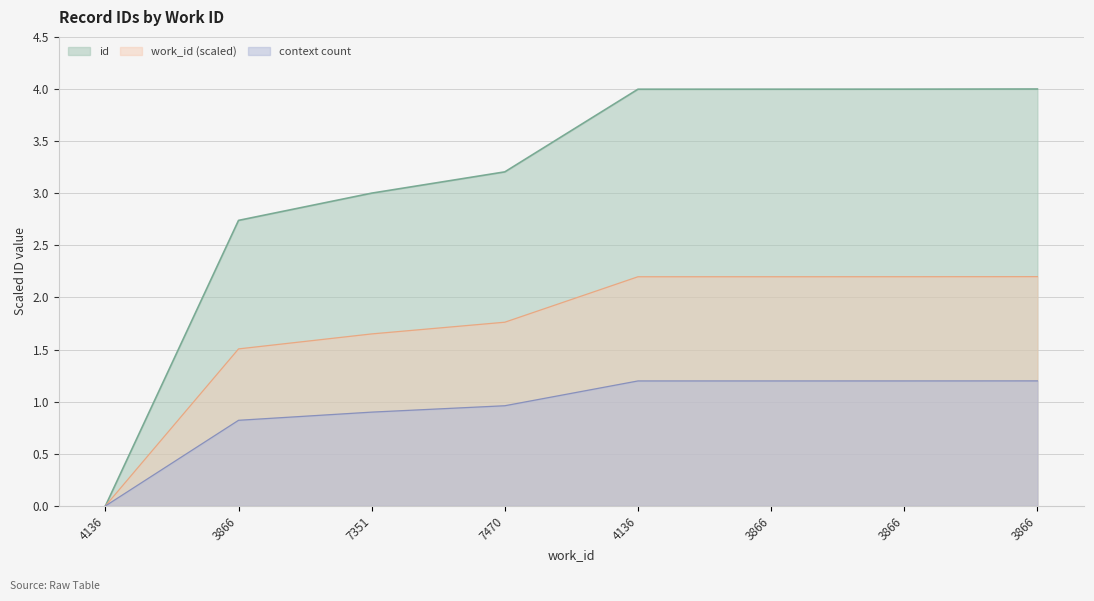

Reading left to right, list all the values displayed in this chart.

4136=0.0	3866=2.7	7351=3.0	7470=3.2	4136=4.0	3866=4.0	3866=4.0	3866=4.0